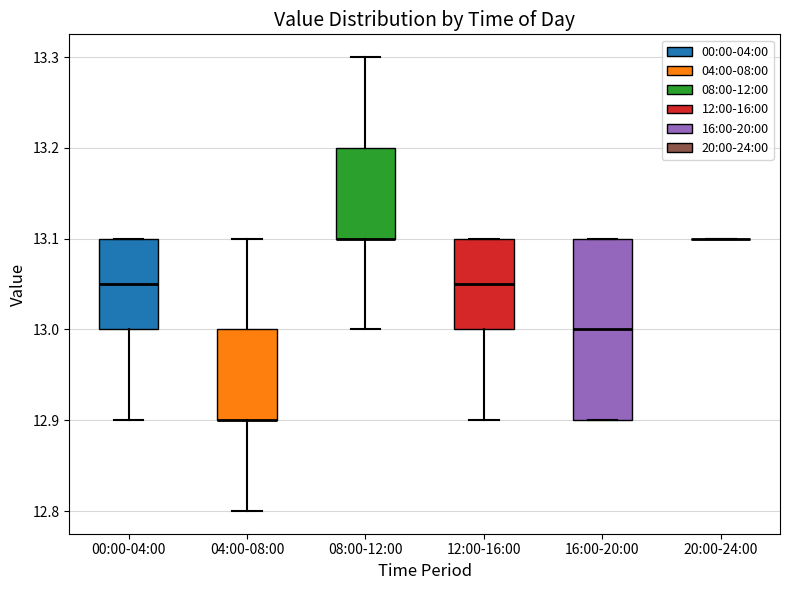

Where is the upper edge of the box for 08:00-12:00 on the y-axis? The values are not printed on the chart, so give them approximately, as read against the axis.

13.20